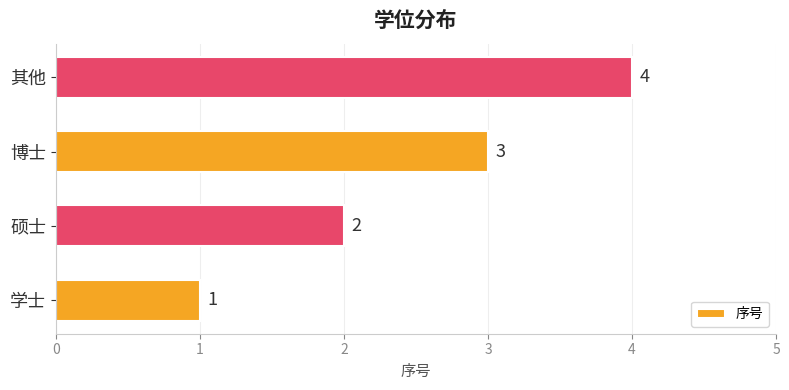

True or false: the data shows 3 at 其他.

False